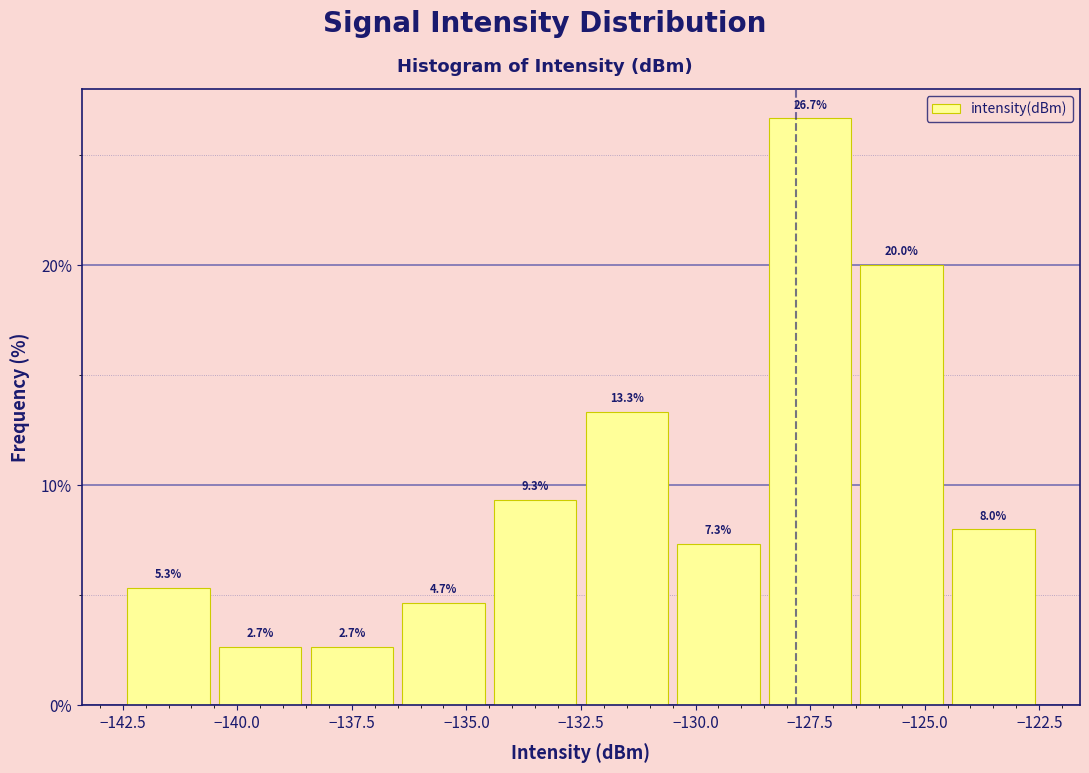

Reading left to right, list every bar in this chart as the range it spans on the x-axis followed by its height.

-142.5 to -140.5: 5.3
-140.5 to -138.5: 2.7
-138.5 to -136.5: 2.7
-136.5 to -134.5: 4.7
-134.5 to -132.5: 9.3
-132.5 to -130.5: 13.3
-130.5 to -128.5: 7.3
-128.5 to -126.5: 26.7
-126.5 to -124.5: 20.0
-124.5 to -122.5: 8.0